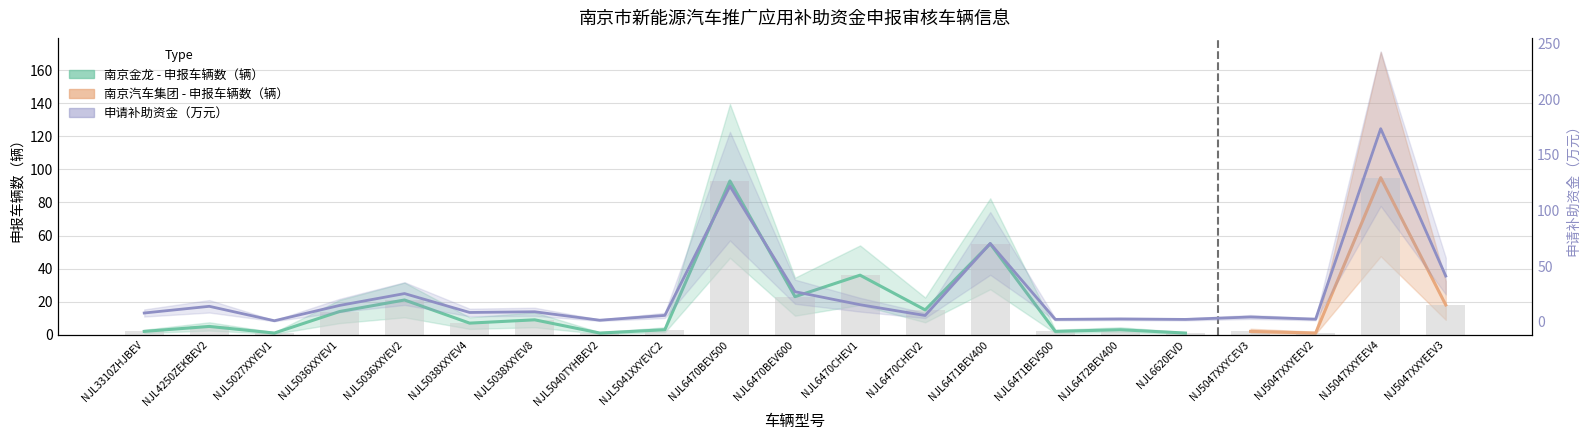

How many bars are there in each group?

2